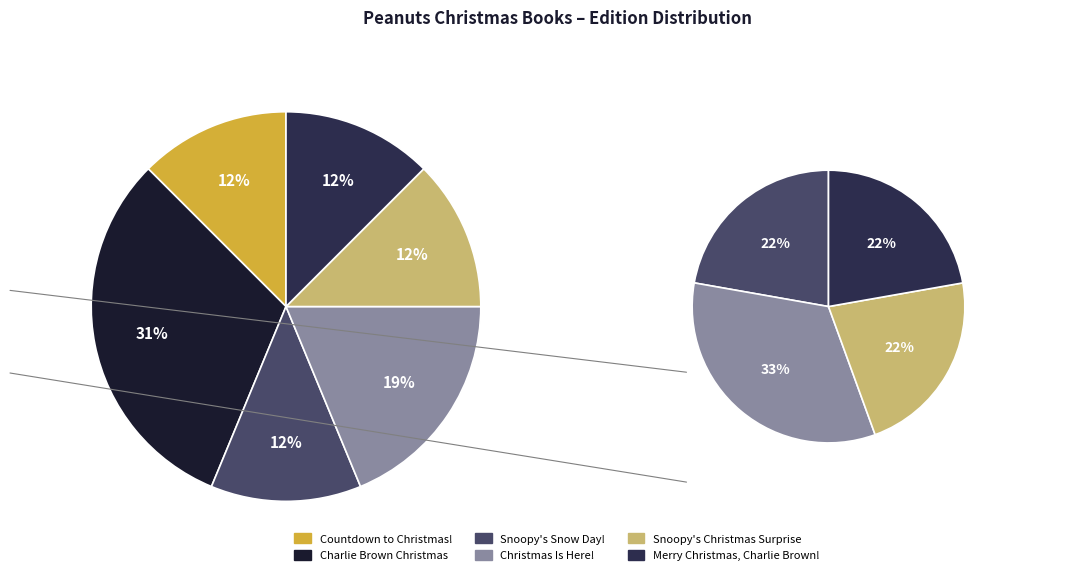

True or false: Countdown to Christmas! accounts for 1% of the total.

False